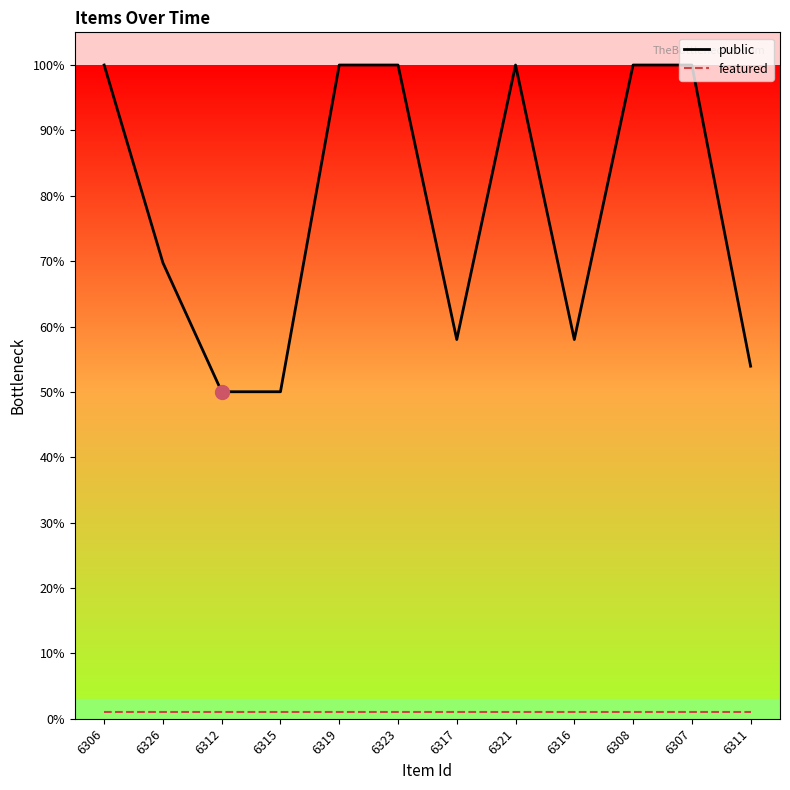

How many interior local valleys does the public series have?

2